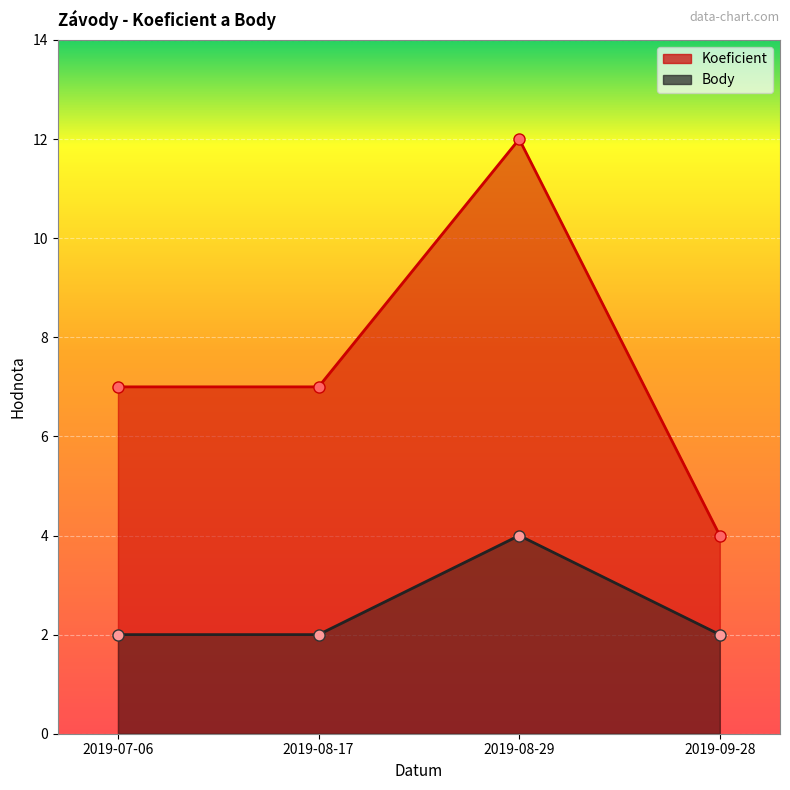

What is the greatest value displayed?

12